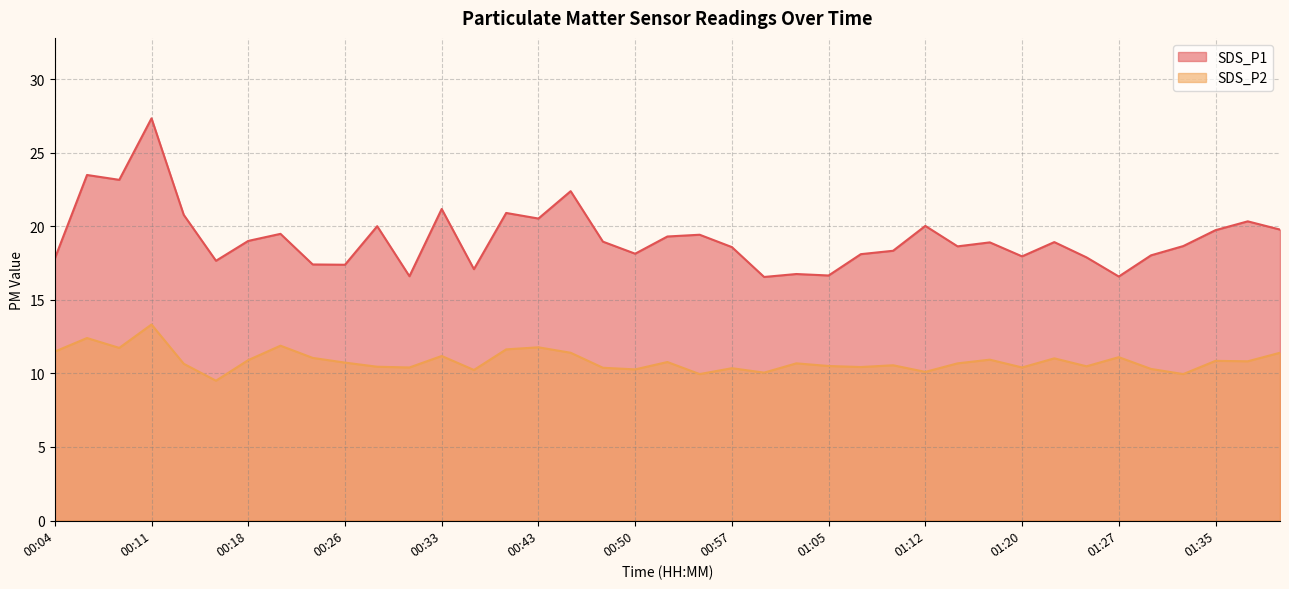

At which label does SDS_P2 reach its minimum?

00:16